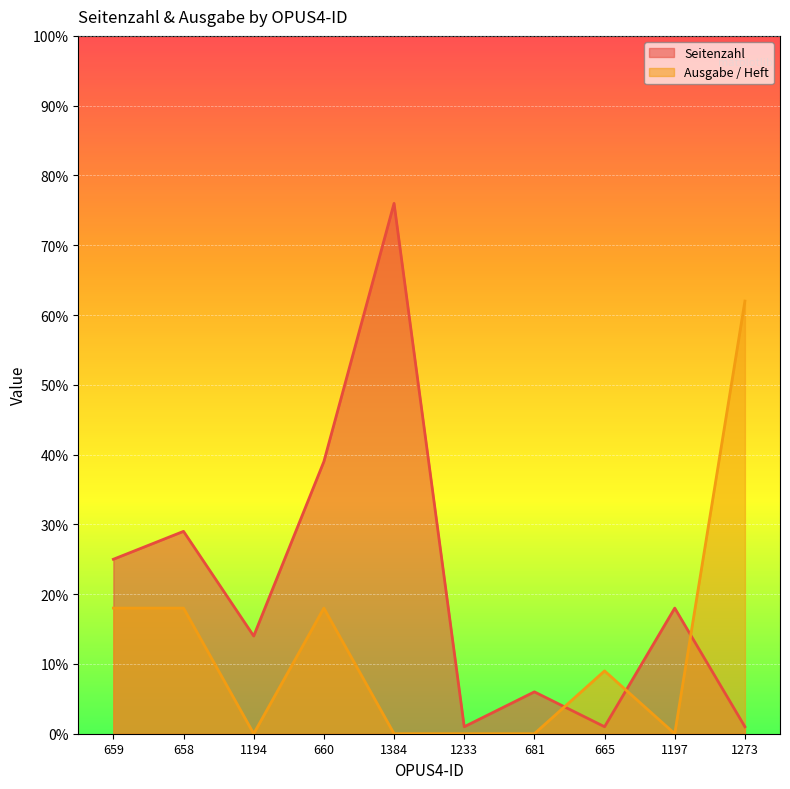

How many times do Seitenzahl and Ausgabe / Heft cross each other?

3